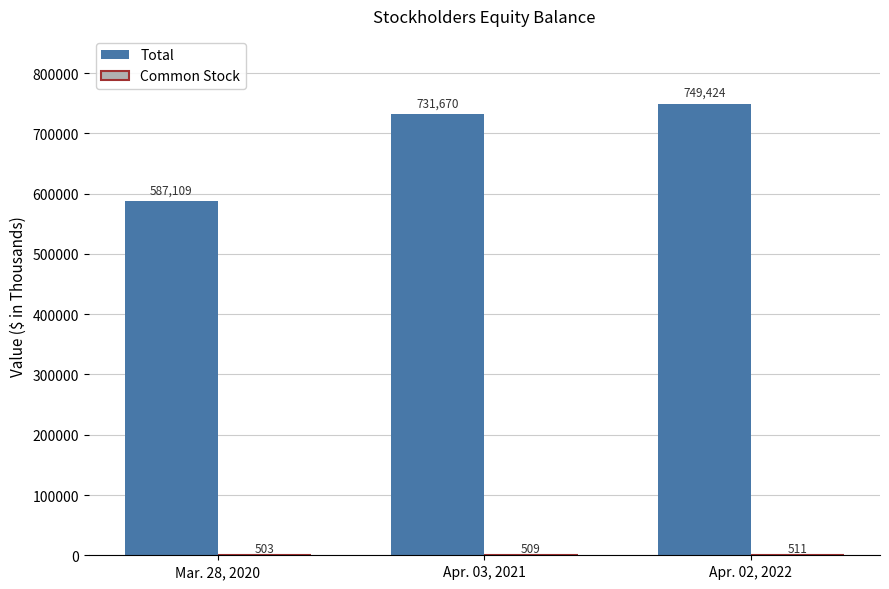

At which category is the sum across all series the highest?

Apr. 02, 2022